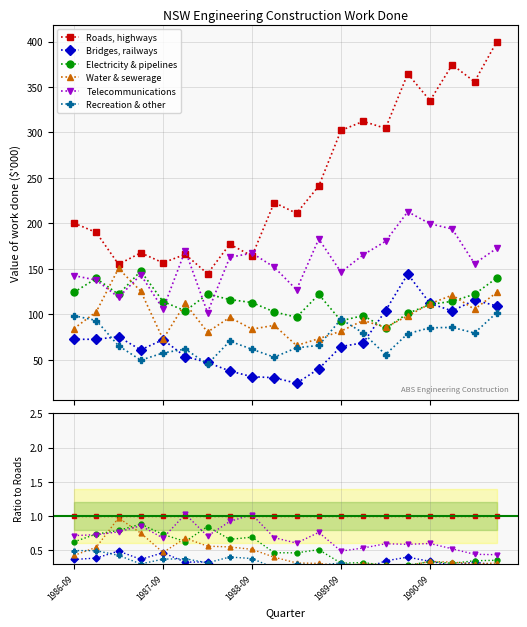

Reading right to left, list all the values displayed in this chart.

Roads, highways: 1.0	1.0	1.0	1.0	1.0	1.0	1.0	1.0	1.0	1.0	1.0	1.0	1.0	1.0	1.0	1.0	1.0	1.0	1.0	1.0
Bridges, railways: 0.3	0.3	0.3	0.3	0.4	0.3	0.2	0.2	0.2	0.1	0.1	0.2	0.2	0.3	0.3	0.5	0.4	0.5	0.4	0.4
Electricity & pipelines: 0.4	0.3	0.3	0.3	0.3	0.3	0.3	0.3	0.5	0.5	0.5	0.7	0.7	0.8	0.6	0.7	0.9	0.8	0.7	0.6
Water & sewerage: 0.3	0.3	0.3	0.3	0.3	0.3	0.3	0.3	0.3	0.3	0.4	0.5	0.5	0.6	0.7	0.5	0.7	1.0	0.5	0.4
Telecommunications: 0.4	0.4	0.5	0.6	0.6	0.6	0.5	0.5	0.8	0.6	0.7	1.0	0.9	0.7	1.0	0.7	0.9	0.8	0.7	0.7
Recreation & other: 0.3	0.2	0.2	0.3	0.2	0.2	0.3	0.3	0.3	0.3	0.2	0.4	0.4	0.3	0.4	0.4	0.3	0.4	0.5	0.5